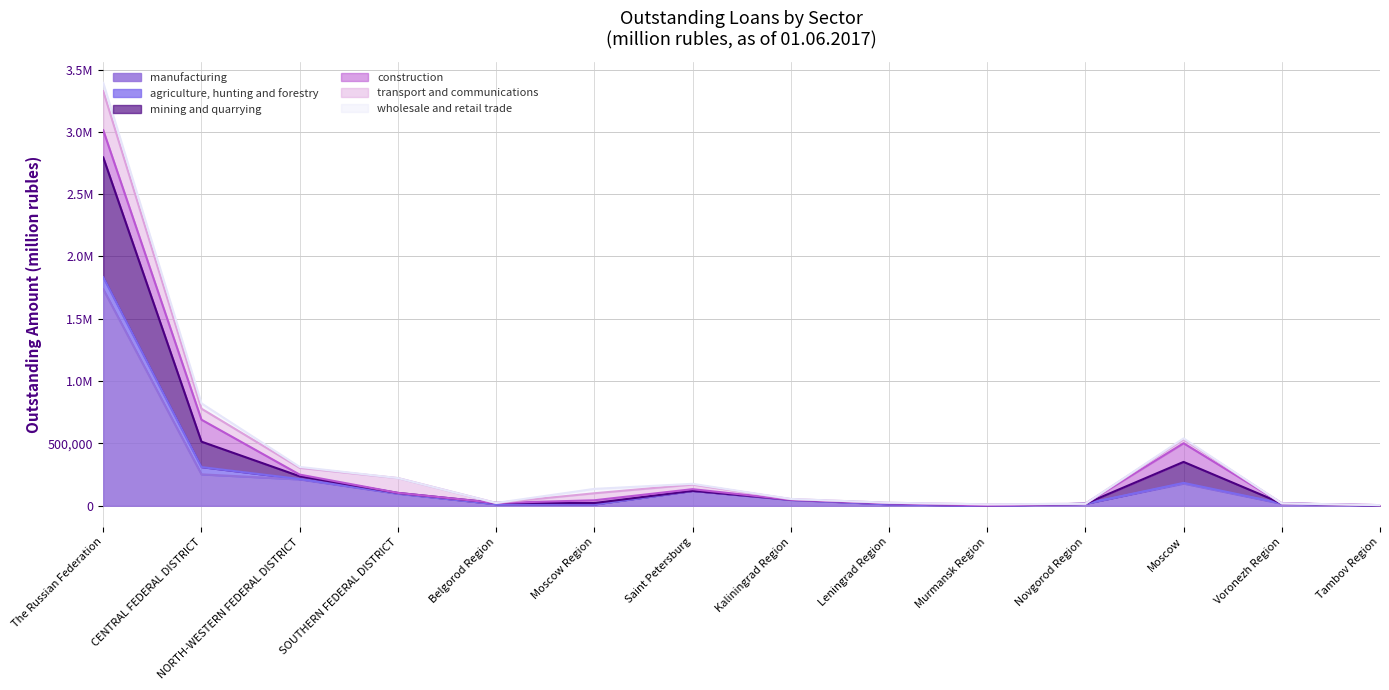

Between Murmansk Region and CENTRAL FEDERAL DISTRICT, which is larger?

CENTRAL FEDERAL DISTRICT